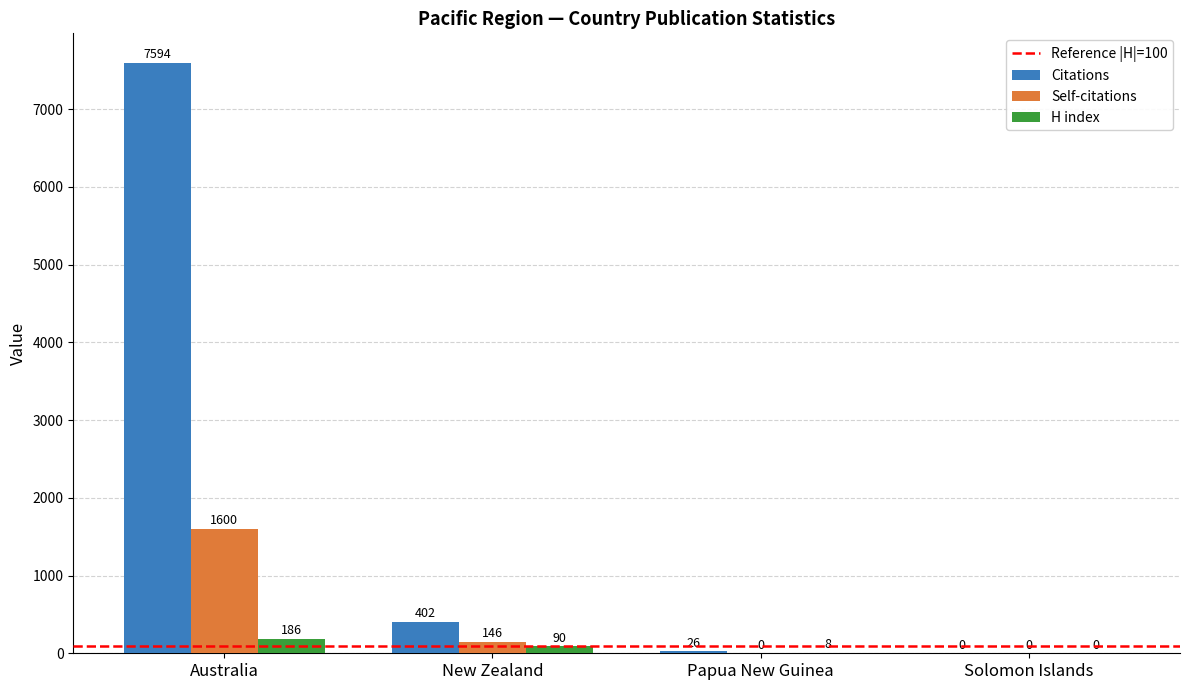

Is the value of Self-citations at New Zealand greater than the value of Citations at Solomon Islands?

Yes